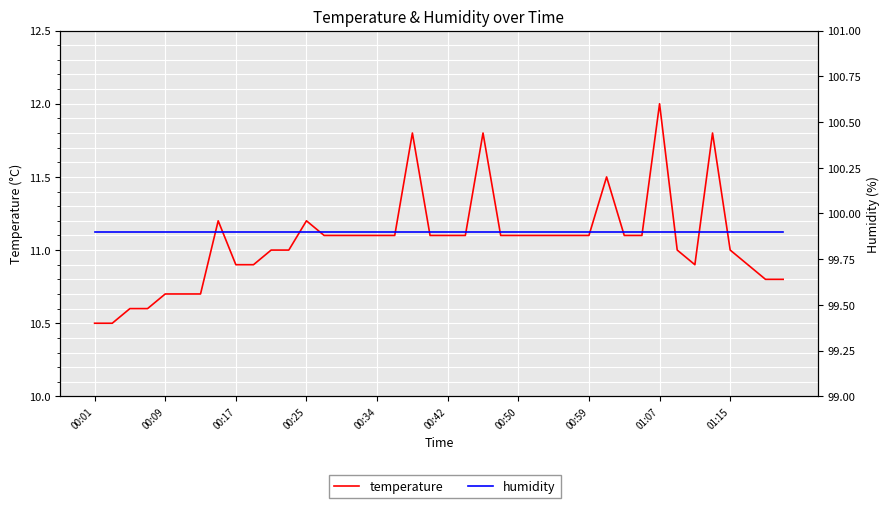

At which label is humidity closest to 99?

00:01